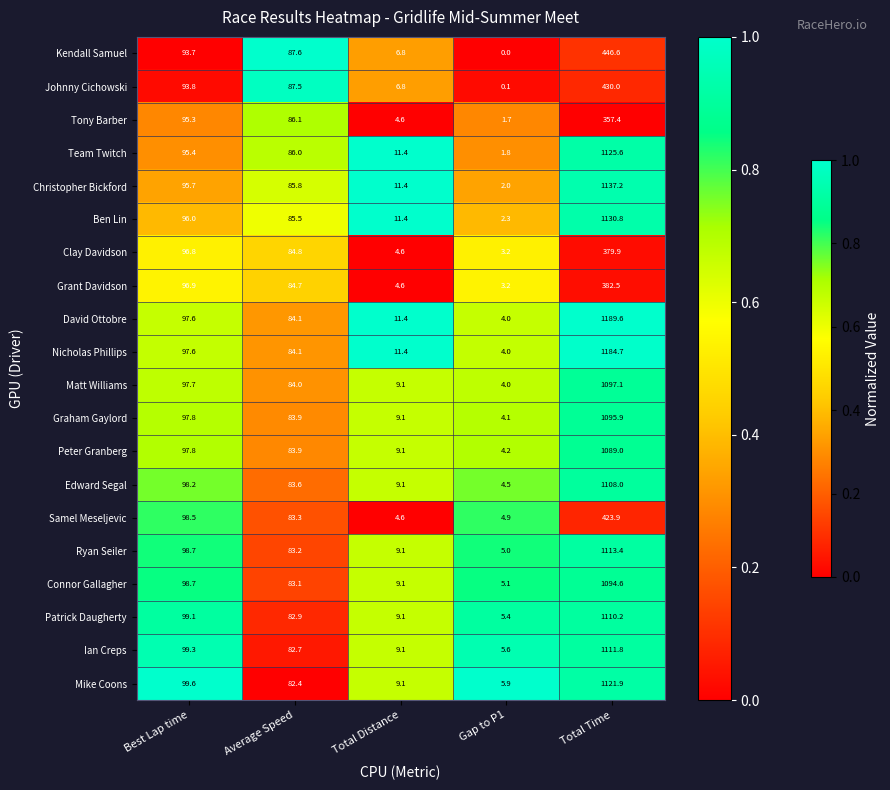

What is the maximum value shown in the chart?

1189.6